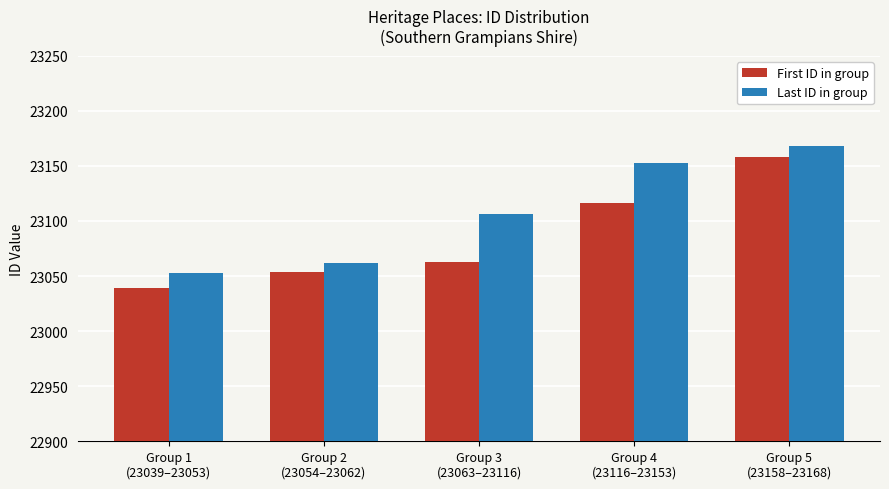

Reading left to right, transcribe all the data shown in this chart.

First ID in group: Group 1
(23039–23053)=23039	Group 2
(23054–23062)=23054	Group 3
(23063–23116)=23063	Group 4
(23116–23153)=23116	Group 5
(23158–23168)=23158
Last ID in group: Group 1
(23039–23053)=23053	Group 2
(23054–23062)=23062	Group 3
(23063–23116)=23106	Group 4
(23116–23153)=23153	Group 5
(23158–23168)=23168